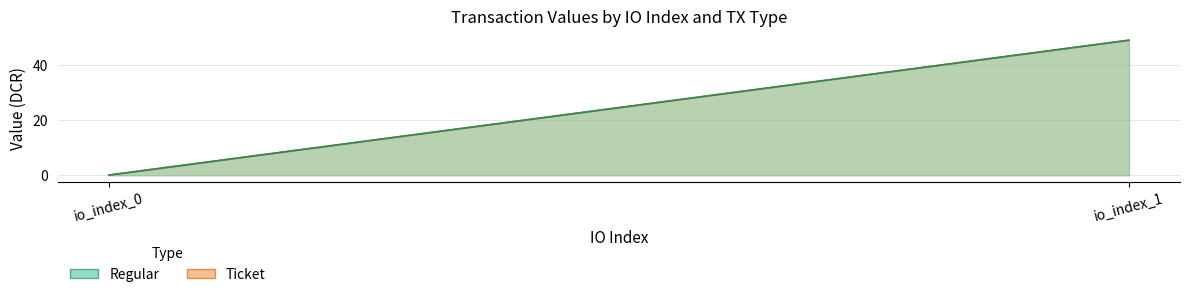

Which series has the largest total across all categories?

Ticket